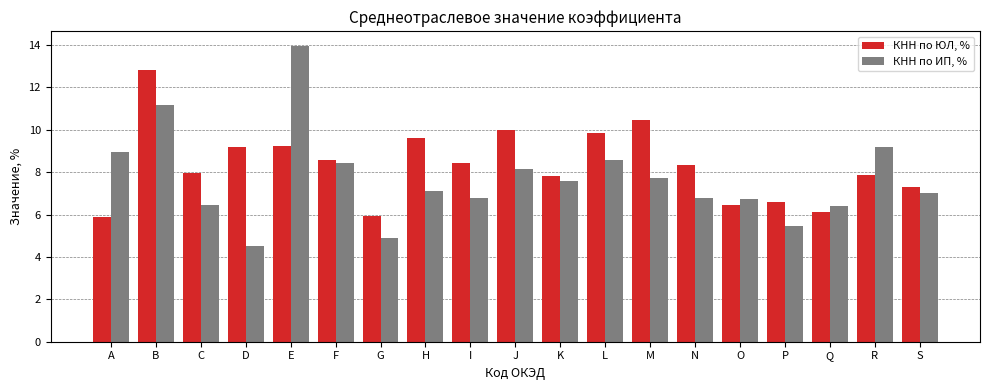

Are the bars horizontal?

No